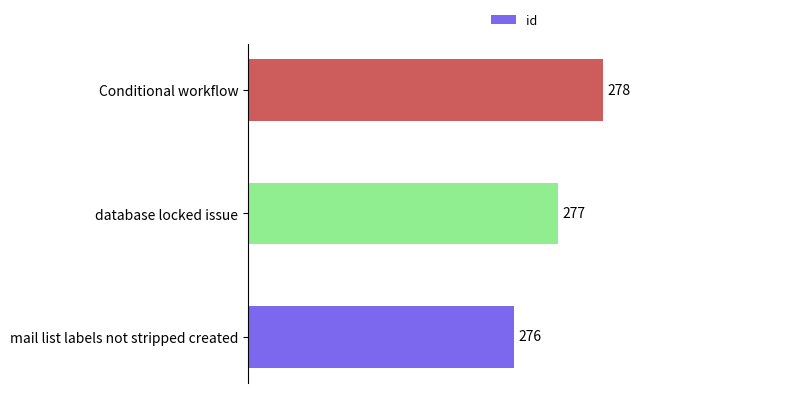

Which category has the highest value across all series?

Conditional workflow